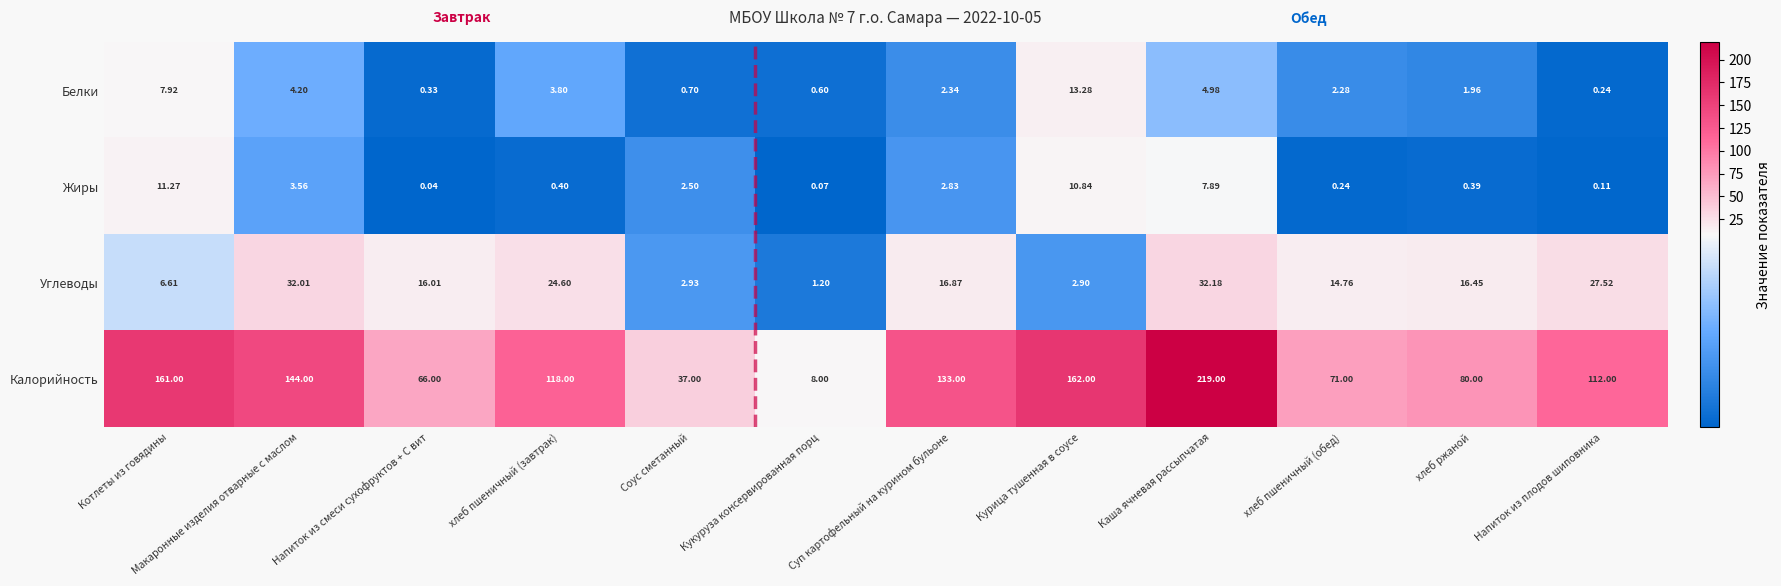

What is the difference between the highest and lowest values at Макаронные изделия отварные с маслом?

140.4